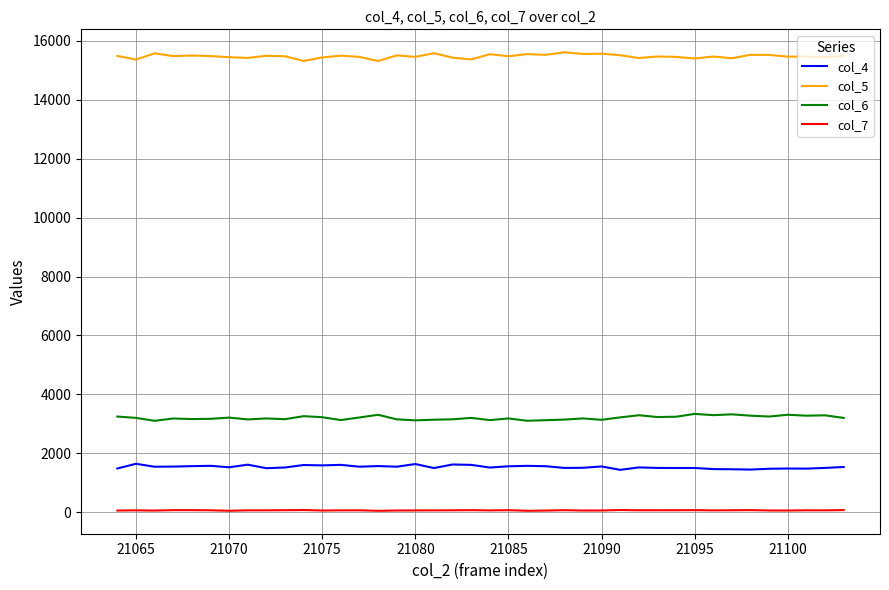

True or false: col_4 and col_7 intersect in this chart.

False